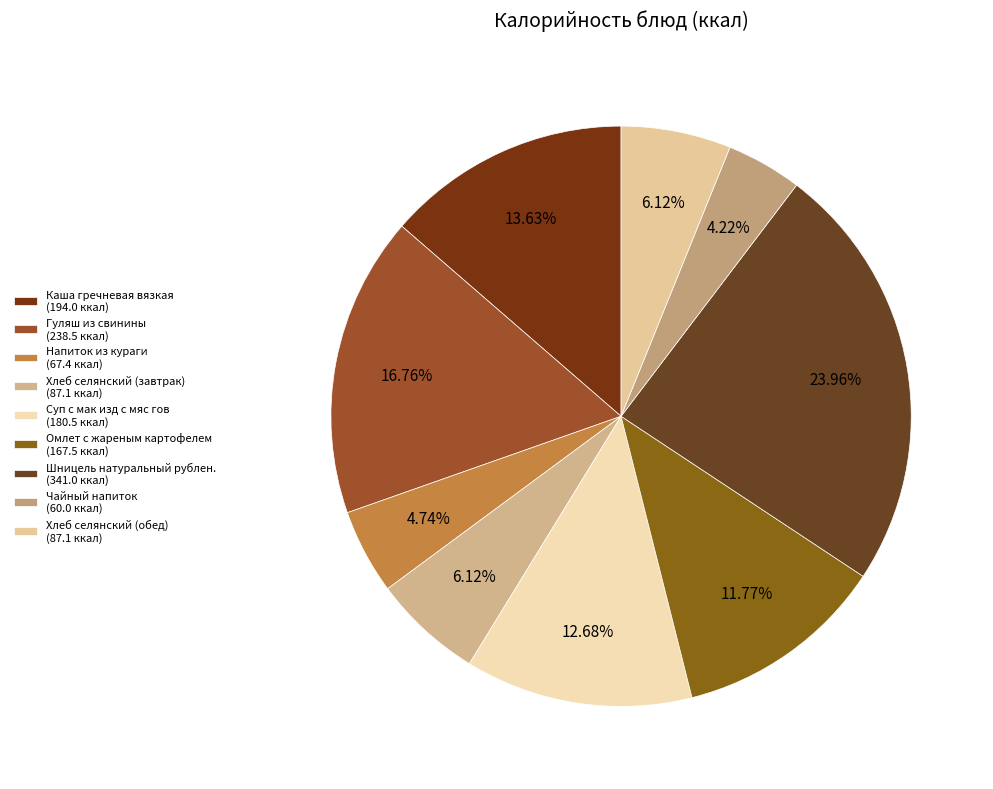

To the nearest percent, what is the combined percentage of Шницель натуральный рублен. and Хлеб селянский (обед)?

30%